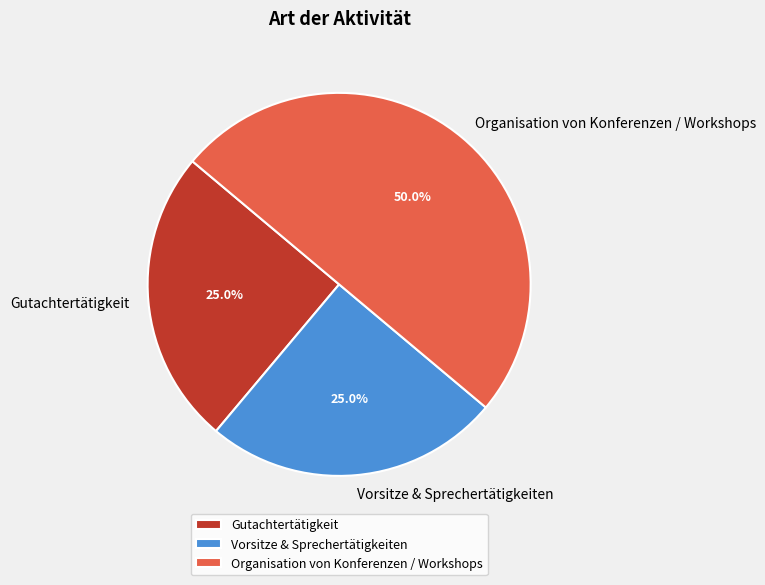

Approximately how many times larger is the value at Organisation von Konferenzen / Workshops compared to Gutachtertätigkeit?

2.0